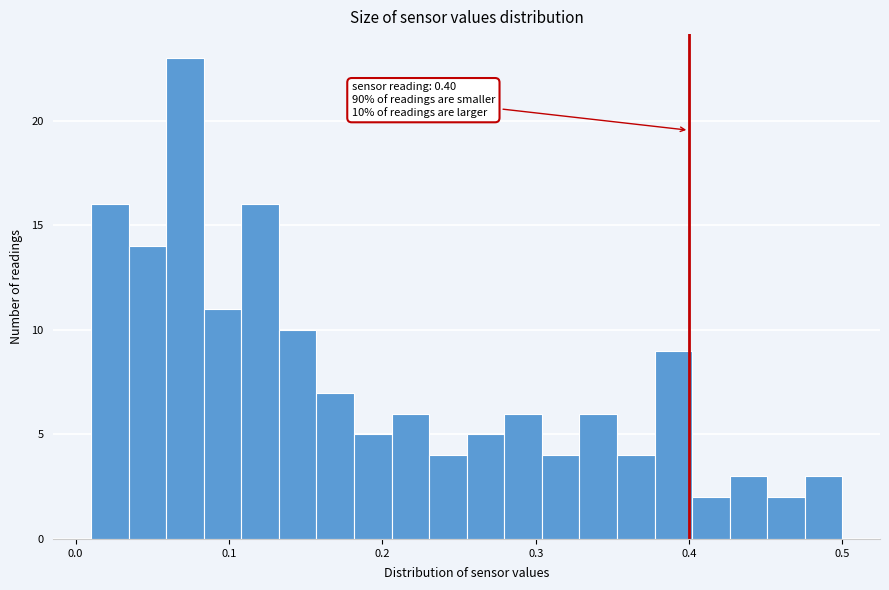

Around what value on the x-axis is the tallest bar? Give the approximate position of its centre, as read against the axis.

0.07